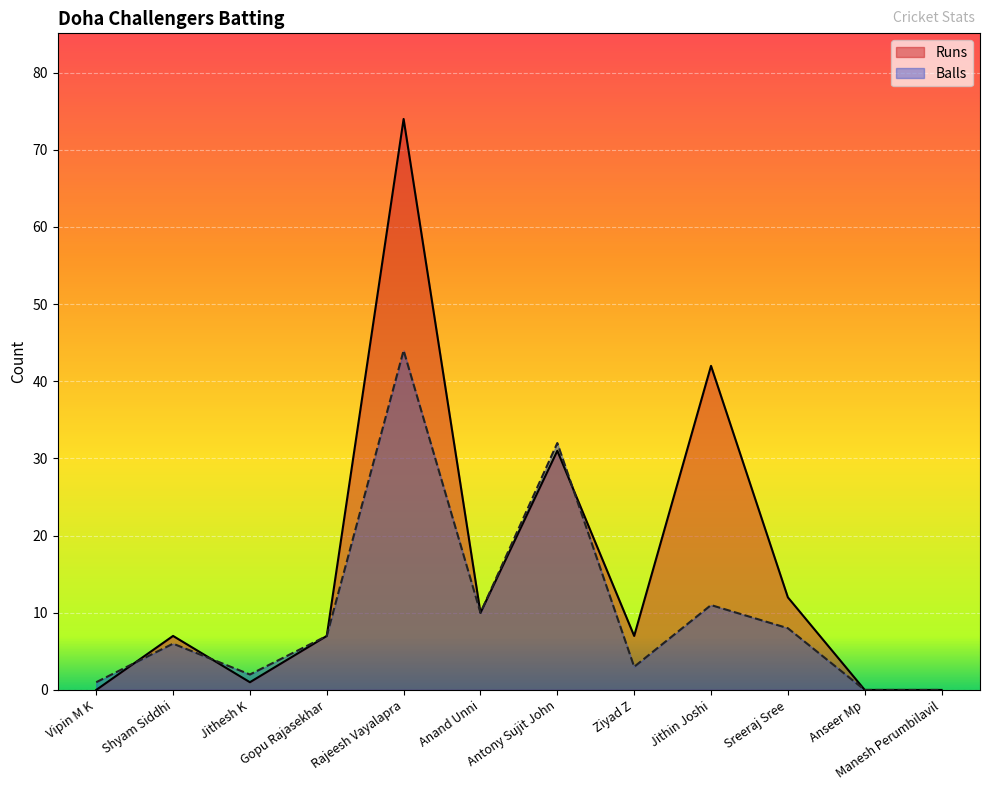

What are all the series names shown in the legend?

Runs, Balls